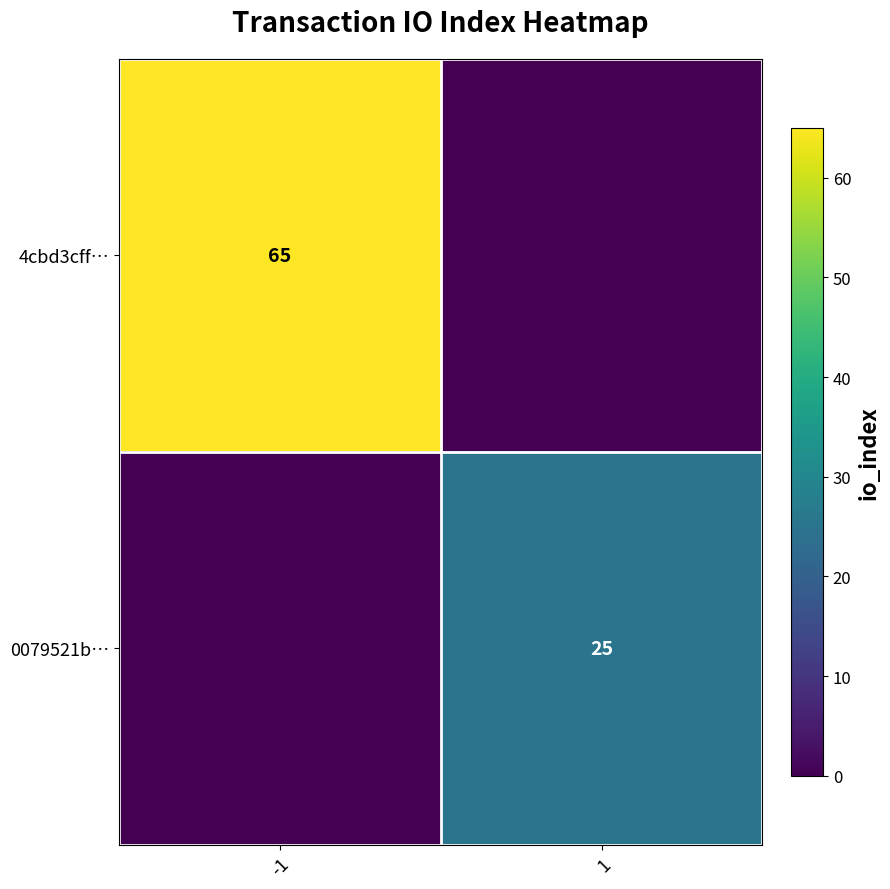

The value of 4cbd3cff… at -1 is 65. True or false?

True